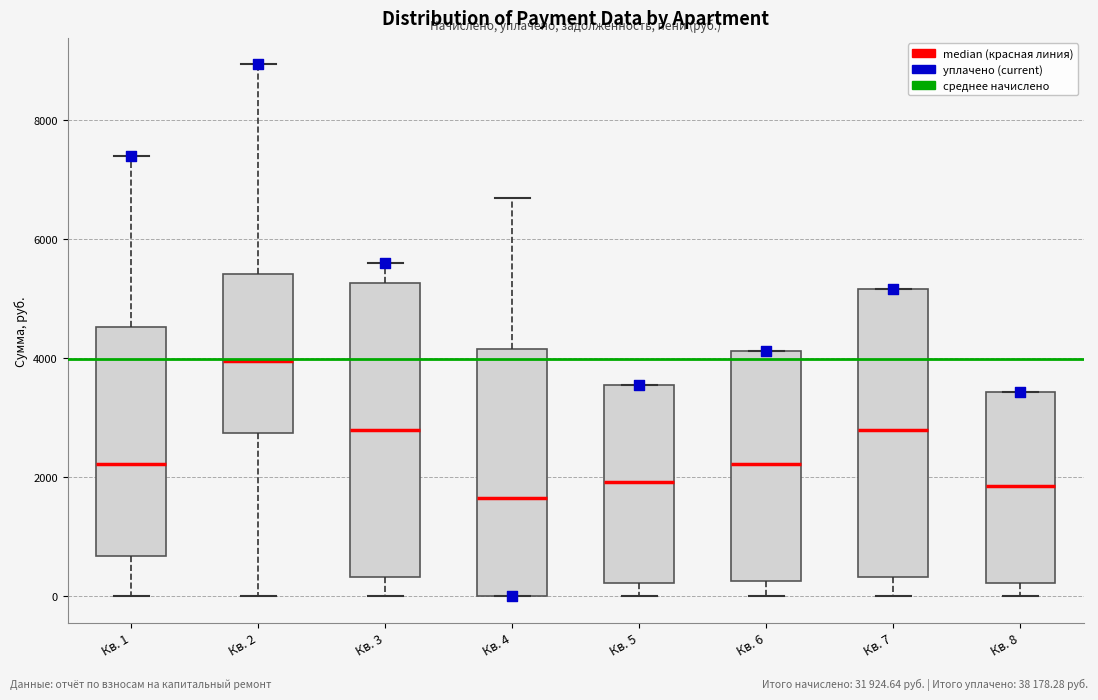

Reading left to right, read every box against the y-axis: the position of its median line, the range the box covers, and the ends of its whiskers. The values are not printed on the chart, so give them approximately, as read against the axis.

Кв. 1: median 2200, box 600 to 4600, whiskers 0 to 7400
Кв. 2: median 4000, box 2800 to 5400, whiskers 0 to 9000
Кв. 3: median 2800, box 400 to 5200, whiskers 0 to 5600
Кв. 4: median 1600, box 0 to 4200, whiskers 0 to 6600
Кв. 5: median 2000, box 200 to 3600, whiskers 0 to 3600
Кв. 6: median 2200, box 200 to 4200, whiskers 0 to 4200
Кв. 7: median 2800, box 400 to 5200, whiskers 0 to 5200
Кв. 8: median 1800, box 200 to 3400, whiskers 0 to 3400